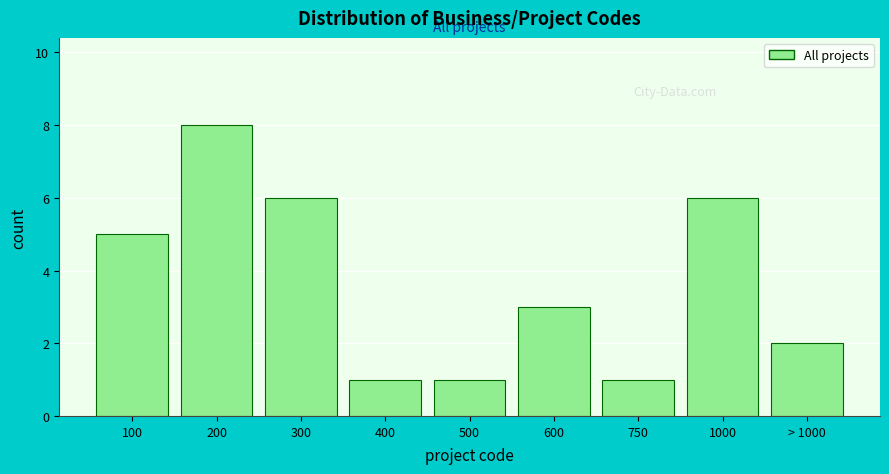

Reading right to left, extract all data points from this chart.

2	6	1	3	1	1	6	8	5